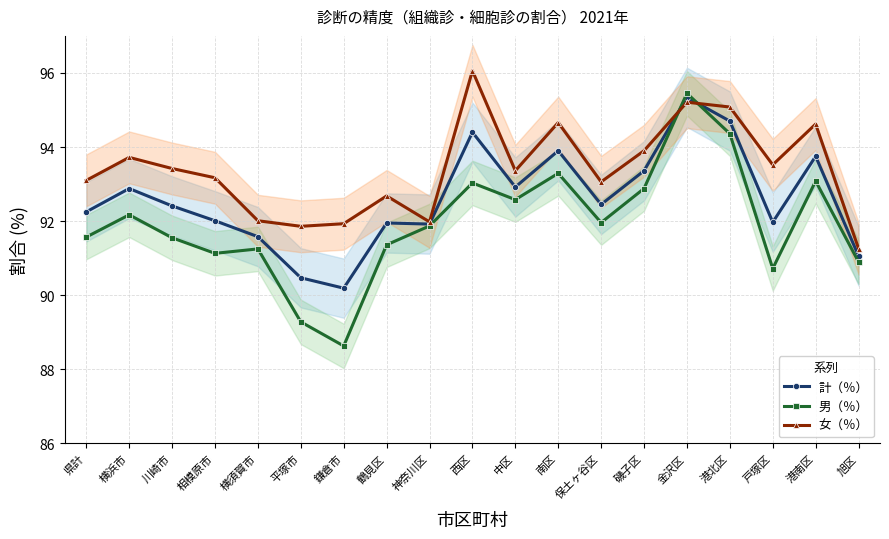

The value of 男（％） at 鶴見区 is 91.4. True or false?

True